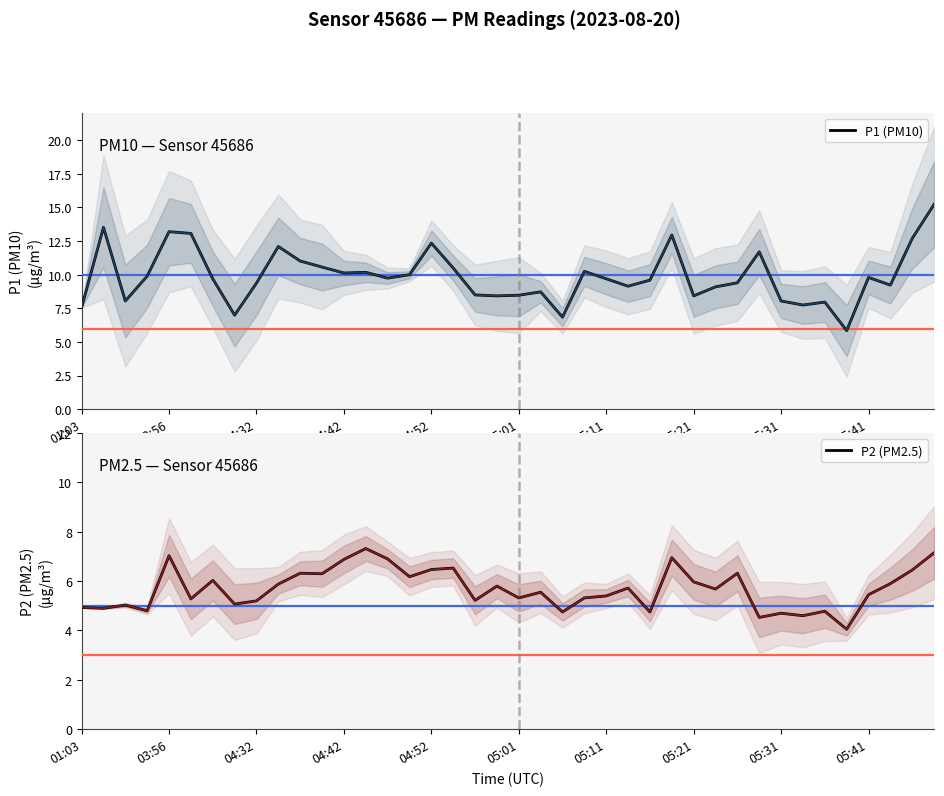

The P1 (PM10) series shows 7.6 at 01:03. True or false?

True